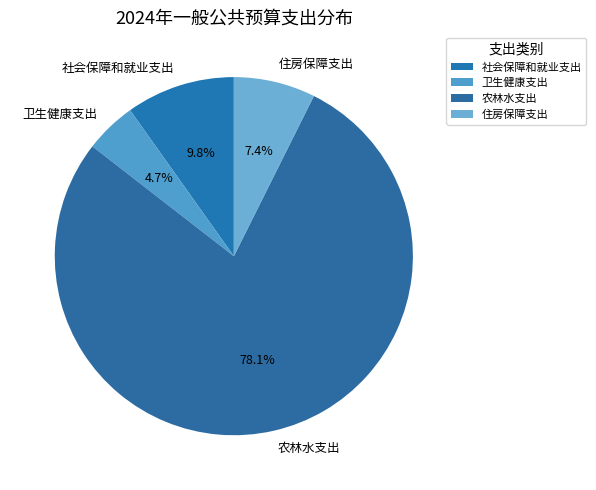

Which slice is the smallest?

卫生健康支出